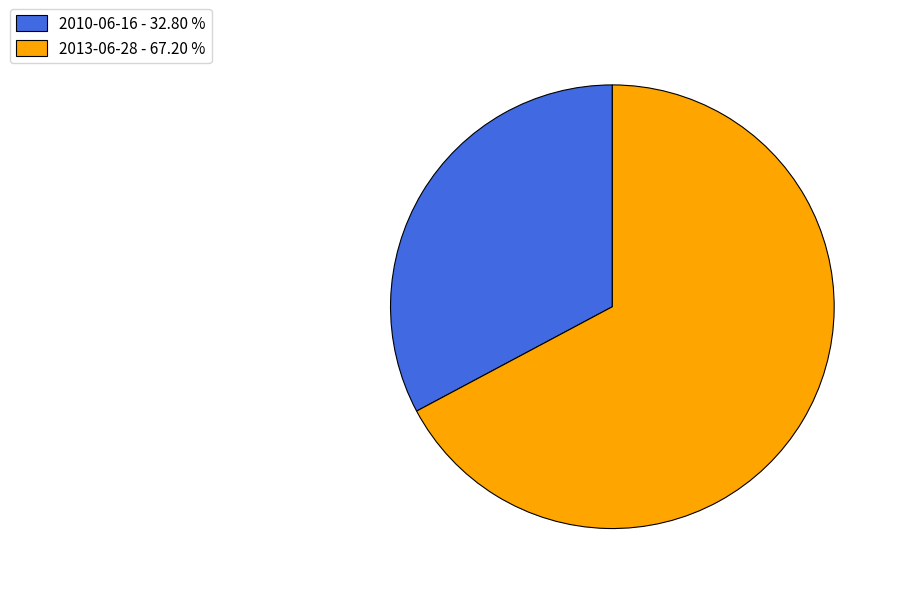

Is 2013-06-28 - 67.20 % the majority of the pie?

Yes